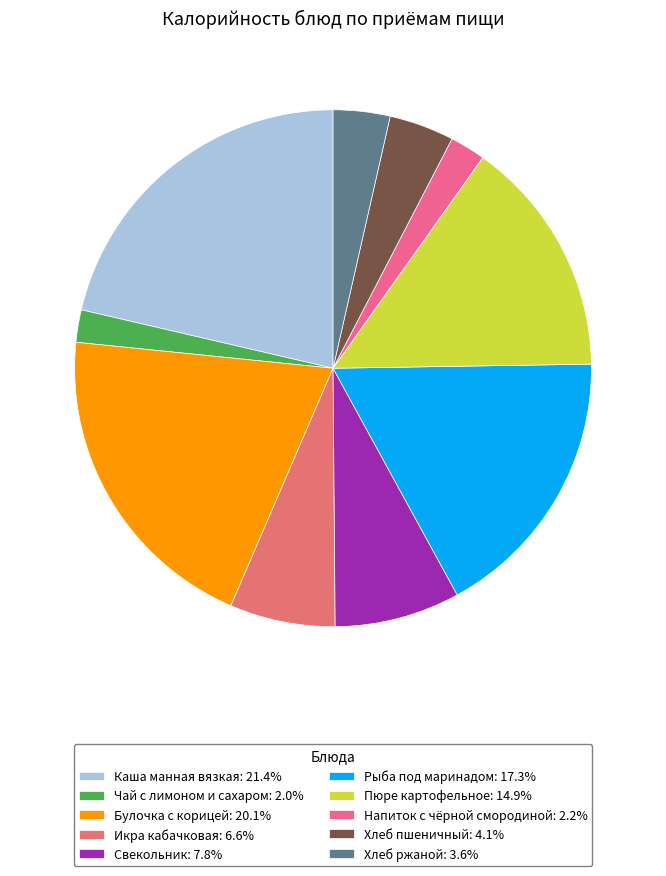

Count the number of slices in the pie.

10